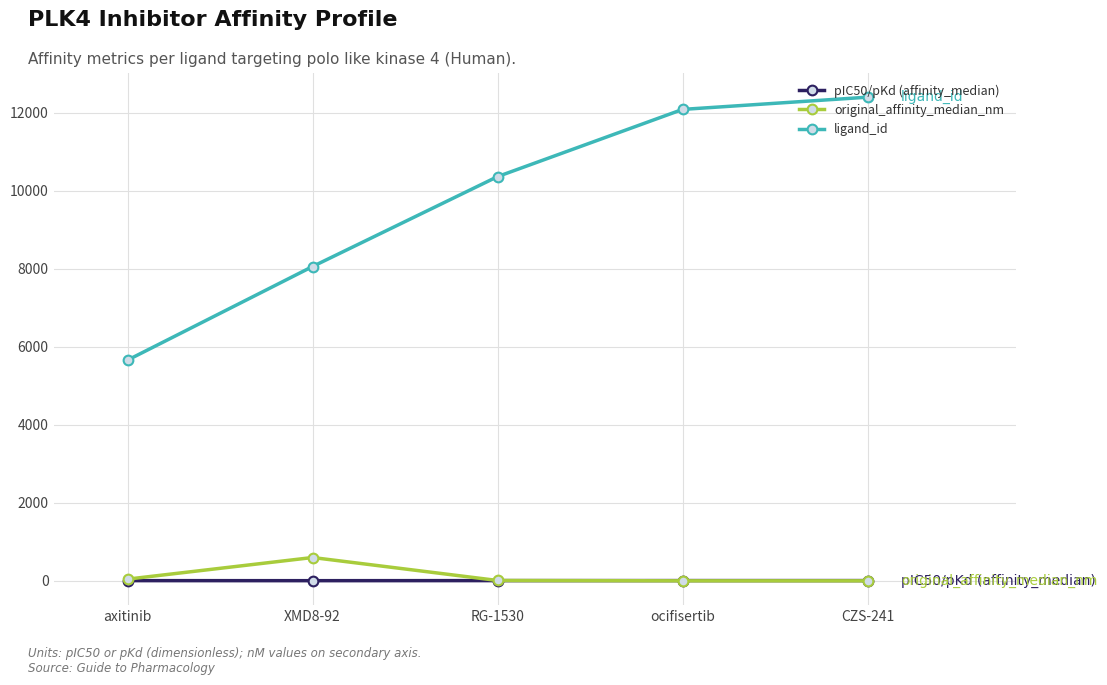

True or false: ligand_id has more than 0 interior local peaks.

False